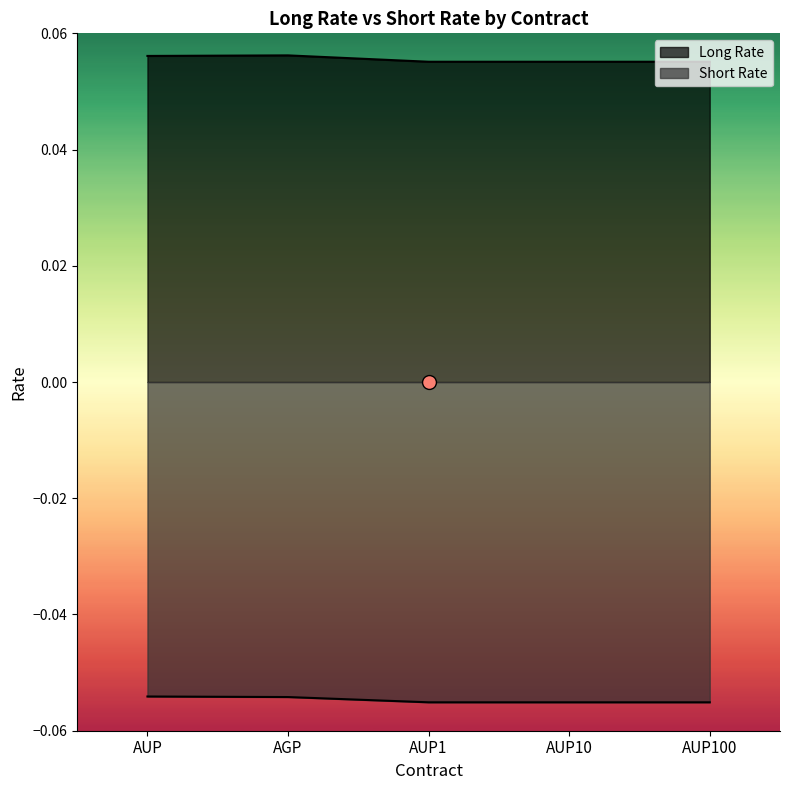

At which label is Long Rate closest to 0?

AUP1